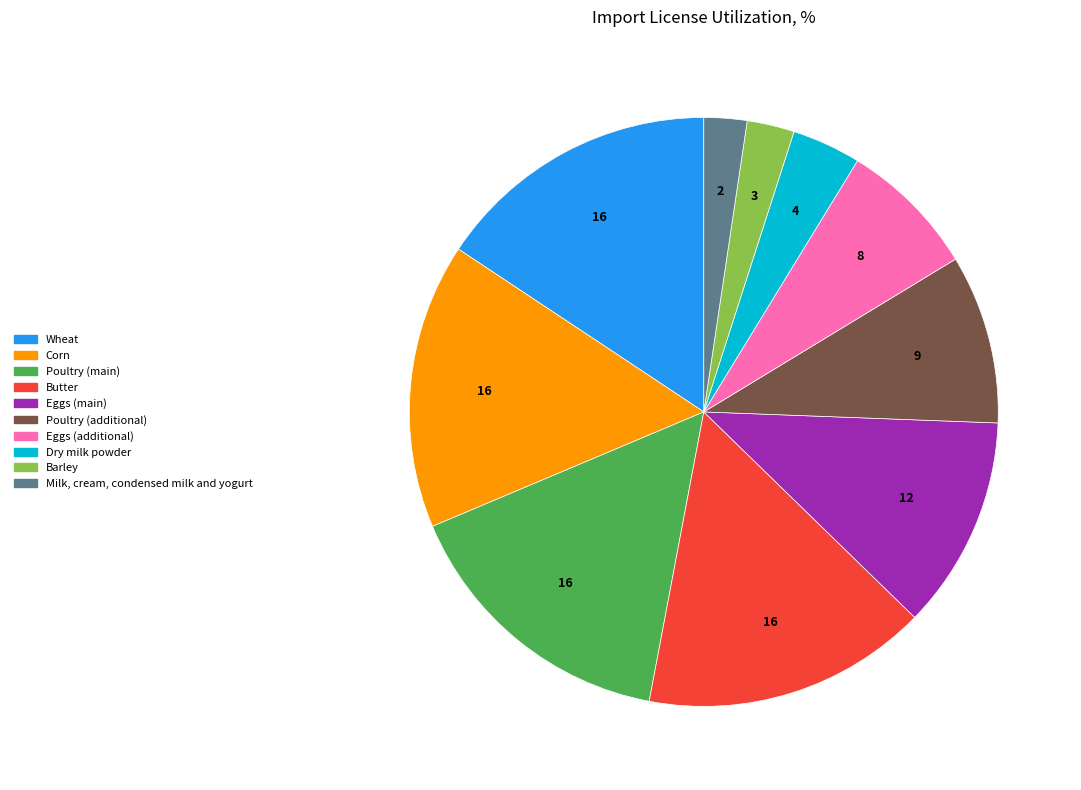

The Eggs (main) slice represents 12% of the pie. True or false?

True